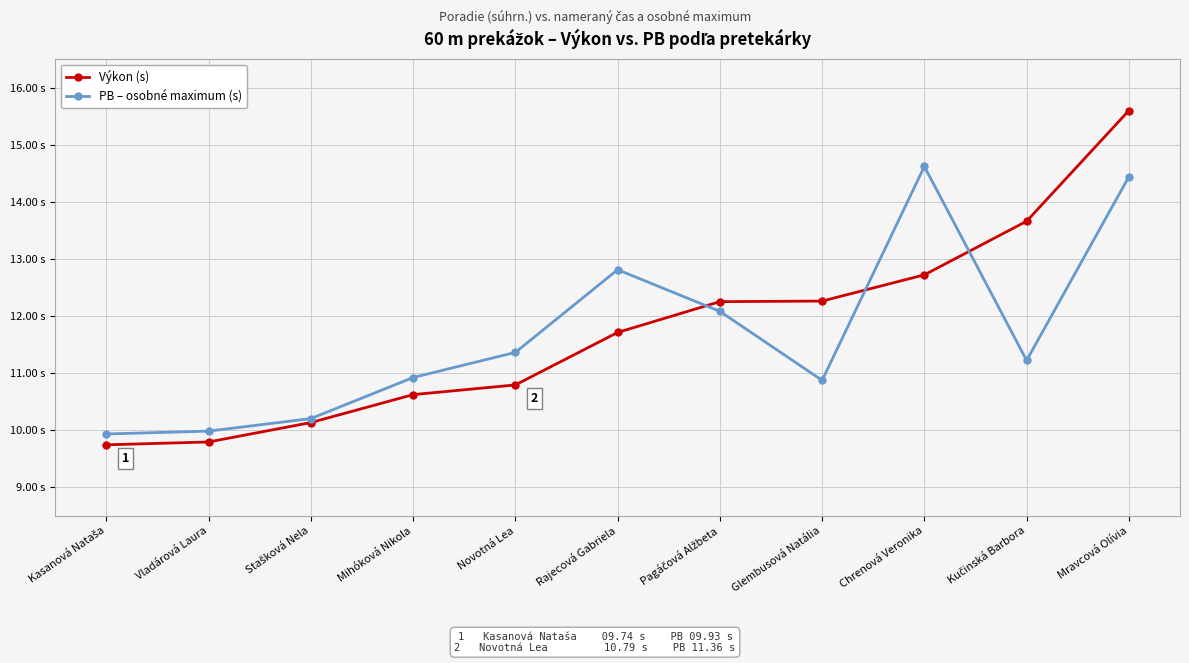

List the series in order of their peak value, highest first.

Výkon (s), PB – osobné maximum (s)